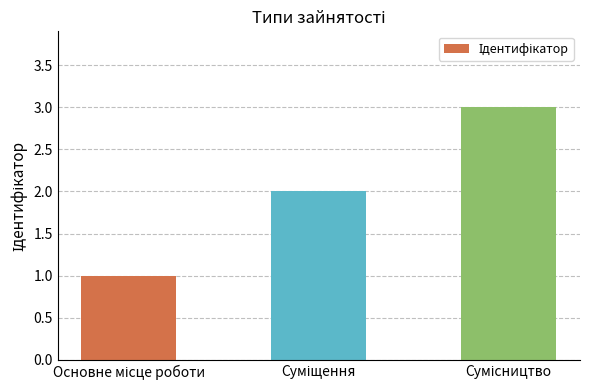

What is the sum of all values?

6